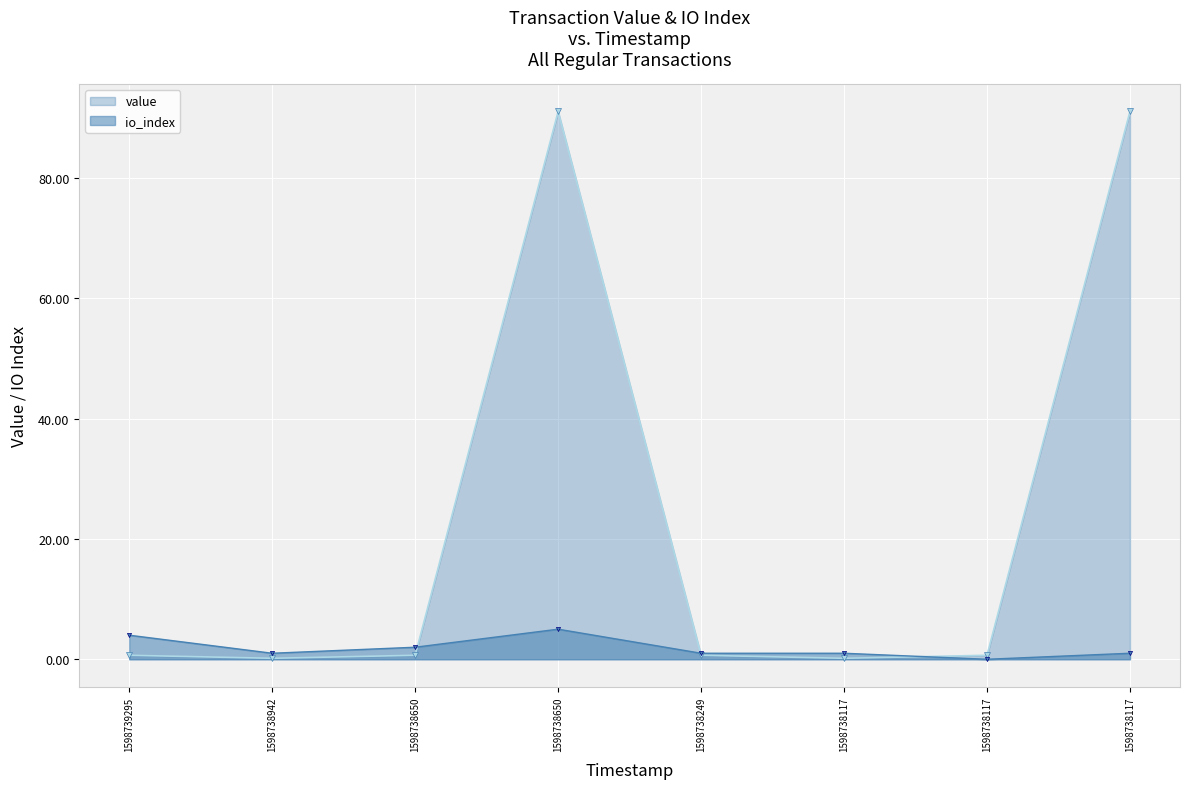

The value of io_index at 1598738117 is 0.0. True or false?

True